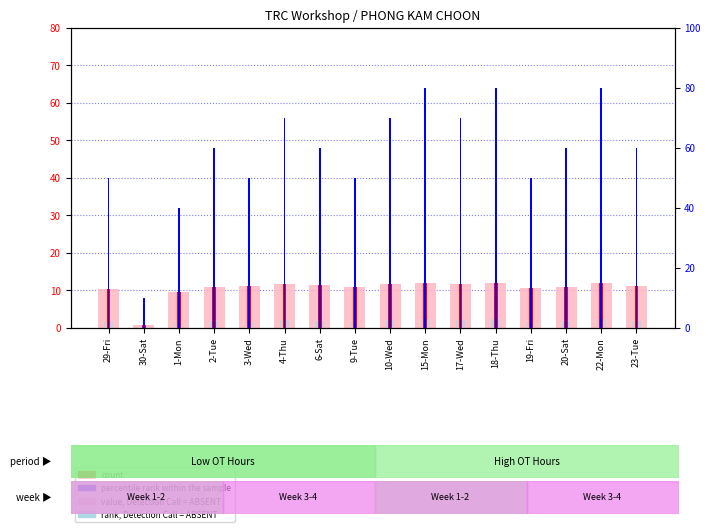

Which series has the largest range (max minus min)?

percentile rank within the sample